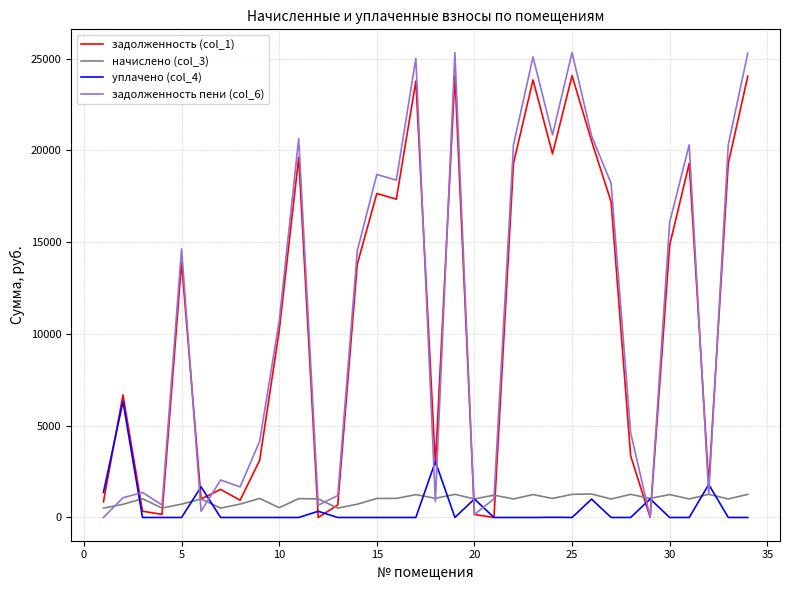

Which series ends up on top after the final intersection of уплачено (col_4) and задолженность пени (col_6)?

задолженность пени (col_6)